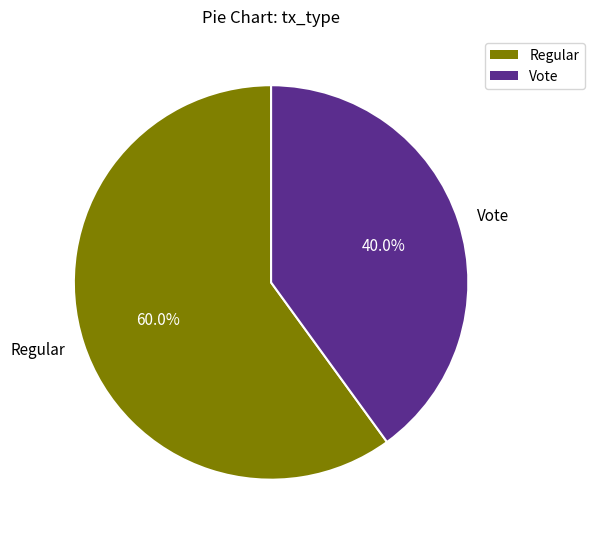

Is it true that Regular is 60% of the pie?

True